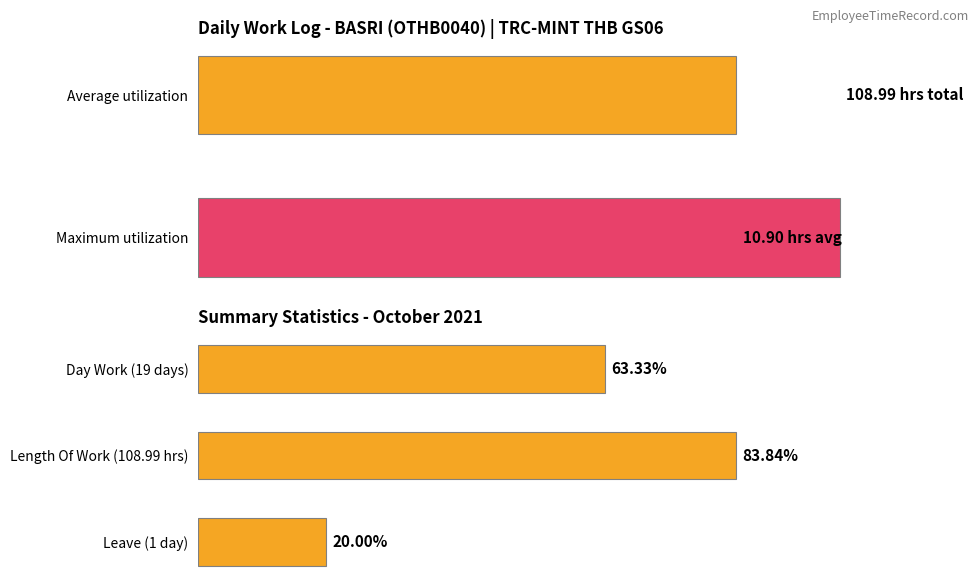

Between Length Of Work (108.99 hrs) and Leave (1 day), which is larger?

Length Of Work (108.99 hrs)